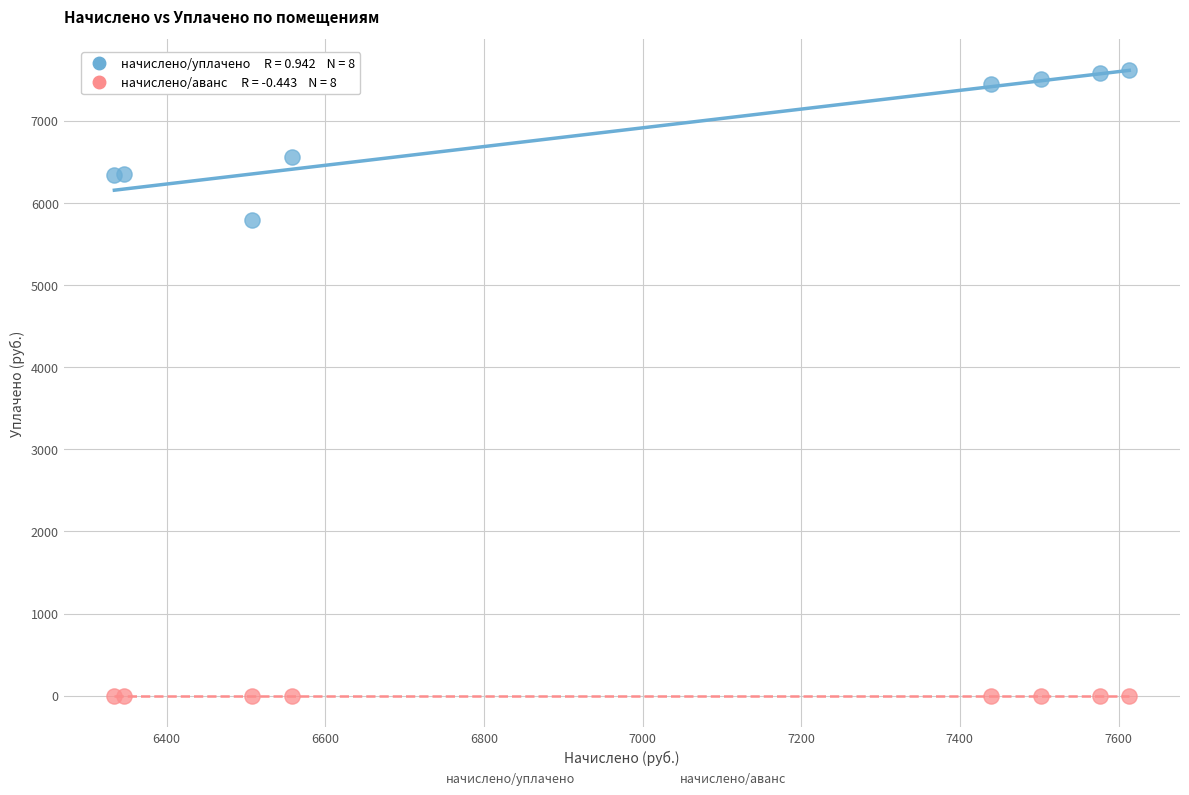

Across all series, what Y value is closest to 3806?

5785.0